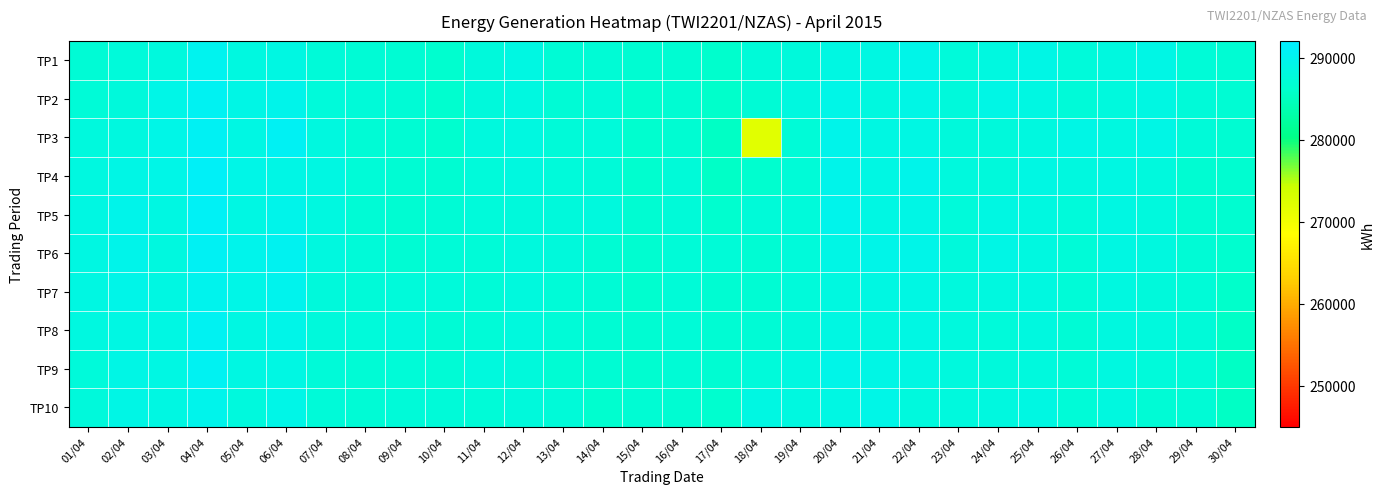

Reading left to right, extract all data points from this chart.

TP1: 01/04=287169	02/04=287700	03/04=288044	04/04=290149	05/04=288442	06/04=288632	07/04=287456	08/04=287131	09/04=286942	10/04=286436	11/04=287943	12/04=288595	13/04=287124	14/04=287226	15/04=286692	16/04=286680	17/04=286213	18/04=287457	19/04=287851	20/04=288660	21/04=288682	22/04=289279	23/04=287765	24/04=288499	25/04=288879	26/04=287722	27/04=288258	28/04=288995	29/04=287398	30/04=286990
TP2: 01/04=287266	02/04=287793	03/04=289132	04/04=290391	05/04=288958	06/04=289580	07/04=287706	08/04=287442	09/04=287156	10/04=286312	11/04=287781	12/04=288462	13/04=287219	14/04=287425	15/04=286420	16/04=286720	17/04=285968	18/04=287136	19/04=288255	20/04=289153	21/04=288215	22/04=289045	23/04=287957	24/04=288892	25/04=288683	26/04=287457	27/04=288144	28/04=288607	29/04=287494	30/04=287029
TP3: 01/04=287984	02/04=288159	03/04=289070	04/04=290598	05/04=288816	06/04=290602	07/04=288261	08/04=287052	09/04=287004	10/04=286476	11/04=287996	12/04=288364	13/04=287571	14/04=287713	15/04=286388	16/04=286752	17/04=285410	18/04=271908	19/04=287256	20/04=289494	21/04=288674	22/04=288818	23/04=287827	24/04=287811	25/04=288228	26/04=288929	27/04=288397	28/04=288913	29/04=287461	30/04=286823
TP4: 01/04=288392	02/04=289023	03/04=289140	04/04=290942	05/04=289068	06/04=289002	07/04=288570	08/04=287227	09/04=286875	10/04=286690	11/04=287764	12/04=288246	13/04=287644	14/04=287498	15/04=286339	16/04=287489	17/04=285592	18/04=286470	19/04=287330	20/04=289531	21/04=288871	22/04=289447	23/04=288021	24/04=287869	25/04=288799	26/04=288326	27/04=288613	28/04=288140	29/04=286823	30/04=286669
TP5: 01/04=288645	02/04=289551	03/04=288590	04/04=290721	05/04=288825	06/04=289449	07/04=288346	08/04=287114	09/04=286838	10/04=287066	11/04=287662	12/04=287863	13/04=287925	14/04=288043	15/04=286703	16/04=287437	17/04=286422	18/04=287438	19/04=287650	20/04=289619	21/04=288859	22/04=288944	23/04=287694	24/04=288680	25/04=288476	26/04=287712	27/04=288527	28/04=288098	29/04=286982	30/04=286509
TP6: 01/04=288573	02/04=289612	03/04=288271	04/04=290575	05/04=289694	06/04=290343	07/04=288279	08/04=287527	09/04=286996	10/04=287277	11/04=287395	12/04=288104	13/04=287793	14/04=287032	15/04=286500	16/04=287268	17/04=287266	18/04=286980	19/04=287627	20/04=288961	21/04=289414	22/04=289269	23/04=287872	24/04=289050	25/04=288388	26/04=287405	27/04=288600	28/04=288178	29/04=287206	30/04=286430
TP7: 01/04=288548	02/04=289369	03/04=288544	04/04=289978	05/04=289180	06/04=289866	07/04=287837	08/04=287464	09/04=287631	10/04=287699	11/04=287255	12/04=288019	13/04=287247	14/04=287121	15/04=286409	16/04=287321	17/04=286784	18/04=286881	19/04=287656	20/04=288377	21/04=288634	22/04=288781	23/04=288091	24/04=288147	25/04=288339	26/04=287405	27/04=288441	28/04=287849	29/04=287255	30/04=286085
TP8: 01/04=288424	02/04=288877	03/04=288852	04/04=290413	05/04=288577	06/04=289360	07/04=287934	08/04=287718	09/04=288109	10/04=287213	11/04=287328	12/04=288090	13/04=287303	14/04=286874	15/04=286844	16/04=287399	17/04=286904	18/04=287213	19/04=287908	20/04=288534	21/04=288406	22/04=288829	23/04=287977	24/04=287721	25/04=288225	26/04=287162	27/04=288272	28/04=288132	29/04=287444	30/04=285593
TP9: 01/04=287692	02/04=288985	03/04=288754	04/04=290510	05/04=288670	06/04=288837	07/04=287483	08/04=287123	09/04=287269	10/04=287074	11/04=288034	12/04=287855	13/04=286911	14/04=286933	15/04=286653	16/04=287195	17/04=286738	18/04=287605	19/04=288485	20/04=289372	21/04=288906	22/04=288691	23/04=288076	24/04=287916	25/04=287980	26/04=287246	27/04=288412	28/04=287690	29/04=287387	30/04=285415
TP10: 01/04=287819	02/04=289018	03/04=288597	04/04=289736	05/04=287976	06/04=289093	07/04=287452	08/04=287226	09/04=287511	10/04=287514	11/04=287233	12/04=287811	13/04=287487	14/04=286474	15/04=286916	16/04=286801	17/04=286409	18/04=288514	19/04=288410	20/04=288844	21/04=289186	22/04=287984	23/04=288110	24/04=288181	25/04=288514	26/04=287382	27/04=288226	28/04=287219	29/04=287214	30/04=285514